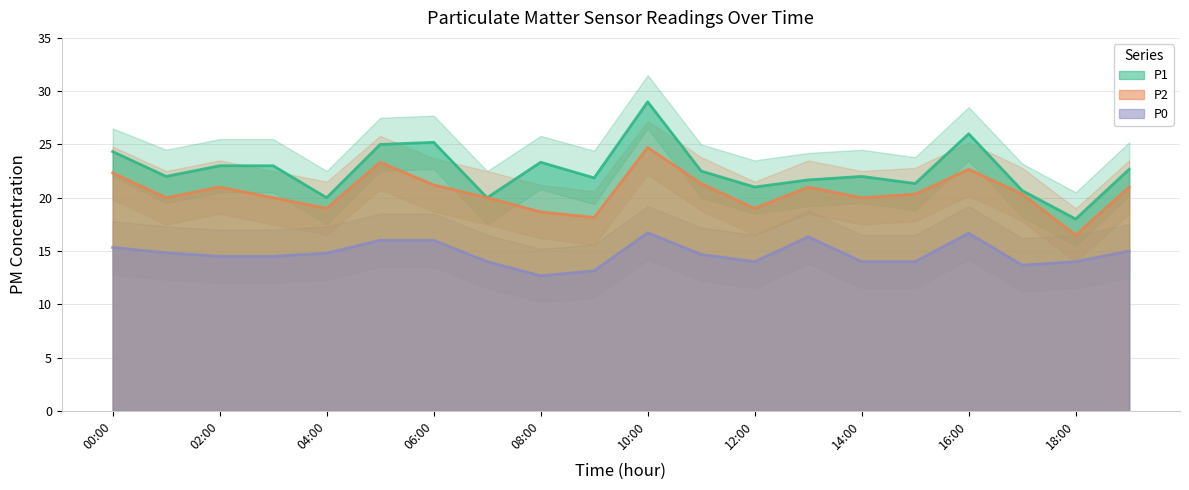

Reading left to right, extract all data points from this chart.

P1: 00:00=24.3	01:00=22.0	02:00=23.0	03:00=23.0	04:00=20.0	05:00=25.0	06:00=25.2	07:00=20.0	08:00=23.3	09:00=21.9	10:00=29.0	11:00=22.5	12:00=21.0	13:00=21.7	14:00=22.0	15:00=21.3	16:00=26.0	17:00=20.7	18:00=18.0	19:00=22.7
P2: 00:00=22.3	01:00=20.0	02:00=21.0	03:00=20.0	04:00=19.0	05:00=23.3	06:00=21.2	07:00=20.0	08:00=18.7	09:00=18.1	10:00=24.7	11:00=21.3	12:00=19.0	13:00=21.0	14:00=20.0	15:00=20.3	16:00=22.7	17:00=20.3	18:00=16.5	19:00=21.0
P0: 00:00=15.3	01:00=14.8	02:00=14.5	03:00=14.5	04:00=14.8	05:00=16.0	06:00=16.0	07:00=14.0	08:00=12.7	09:00=13.1	10:00=16.7	11:00=14.7	12:00=14.0	13:00=16.3	14:00=14.0	15:00=14.0	16:00=16.7	17:00=13.7	18:00=14.0	19:00=15.0